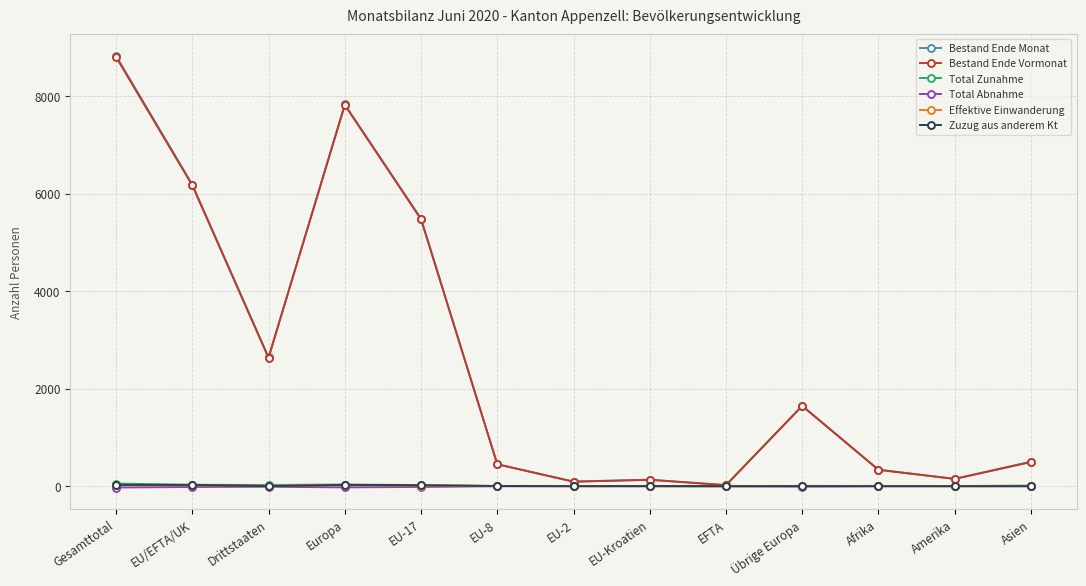

The Bestand Ende Monat series shows 2642 at Drittstaaten. True or false?

True